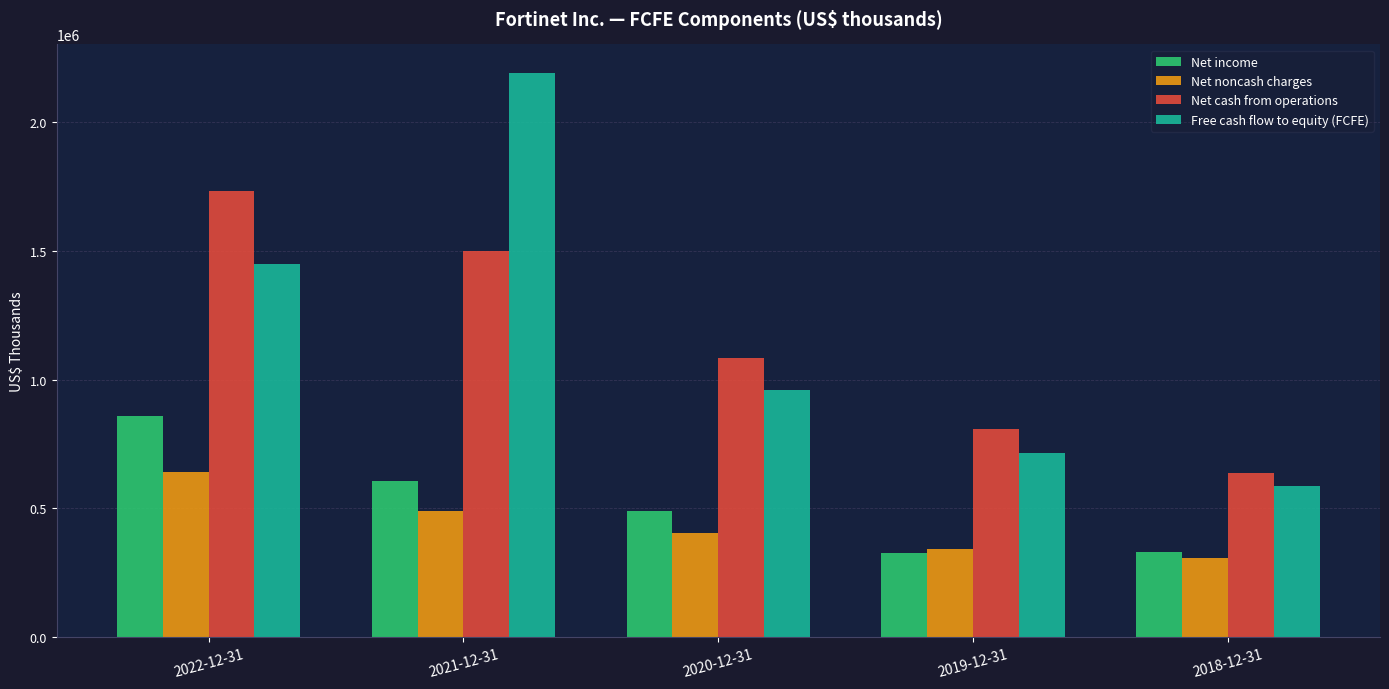

Which label corresponds to the largest value in the chart?

2021-12-31